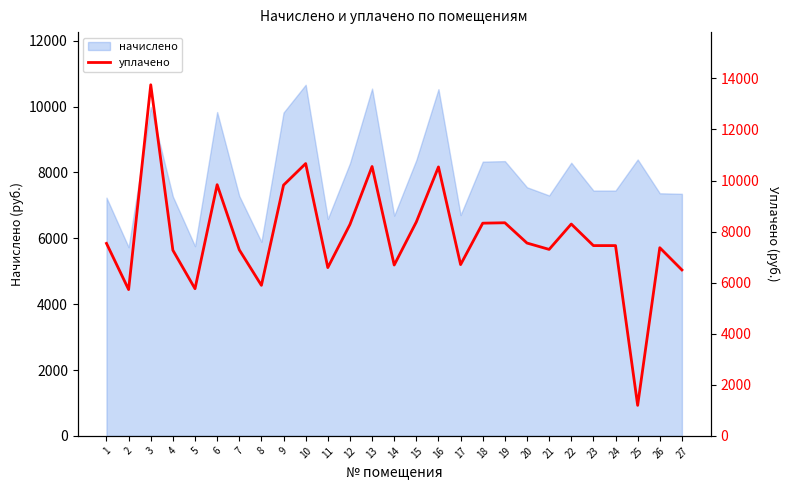

Reading right to left, what are all the values shown in this chart?

27=6498.7	26=7369.2	25=1195.0	24=7452.0	23=7452.0	22=8296.6	21=7303.0	20=7551.4	19=8346.1	18=8329.7	17=6706.8	16=10532.2	15=8379.4	14=6690.2	13=10548.7	12=8280.0	11=6590.9	10=10664.6	9=9820.2	8=5895.4	7=7286.4	6=9836.6	5=5762.9	4=7269.8	3=13750.0	2=5729.8	1=7538.2